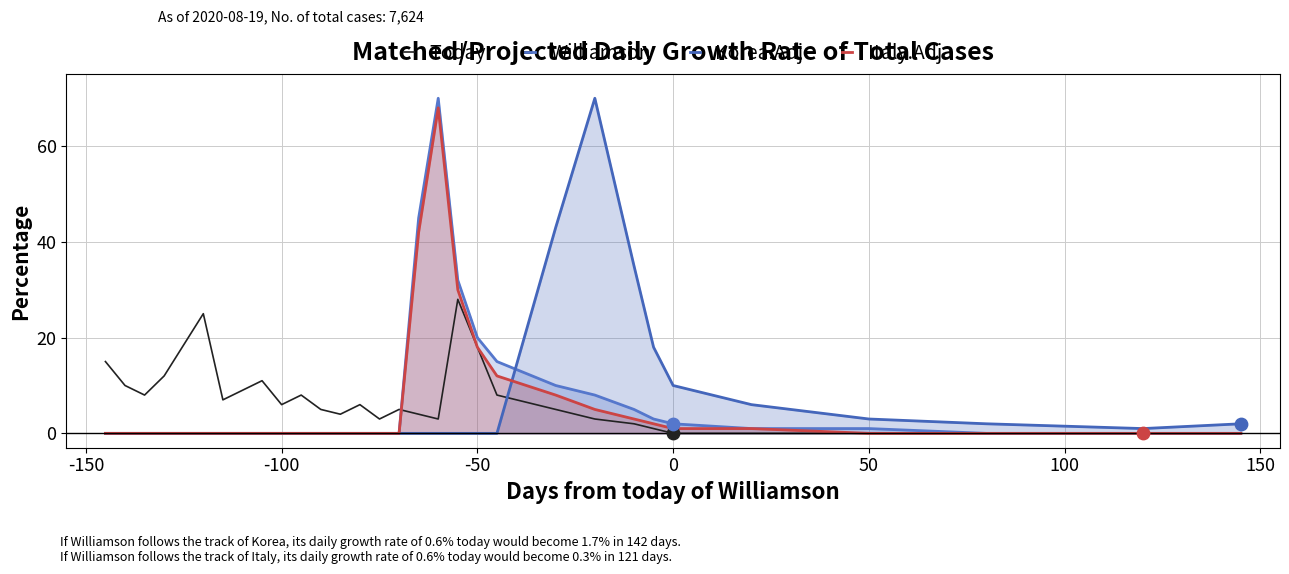

Which series has the largest Y range (max minus min)?

Williamson